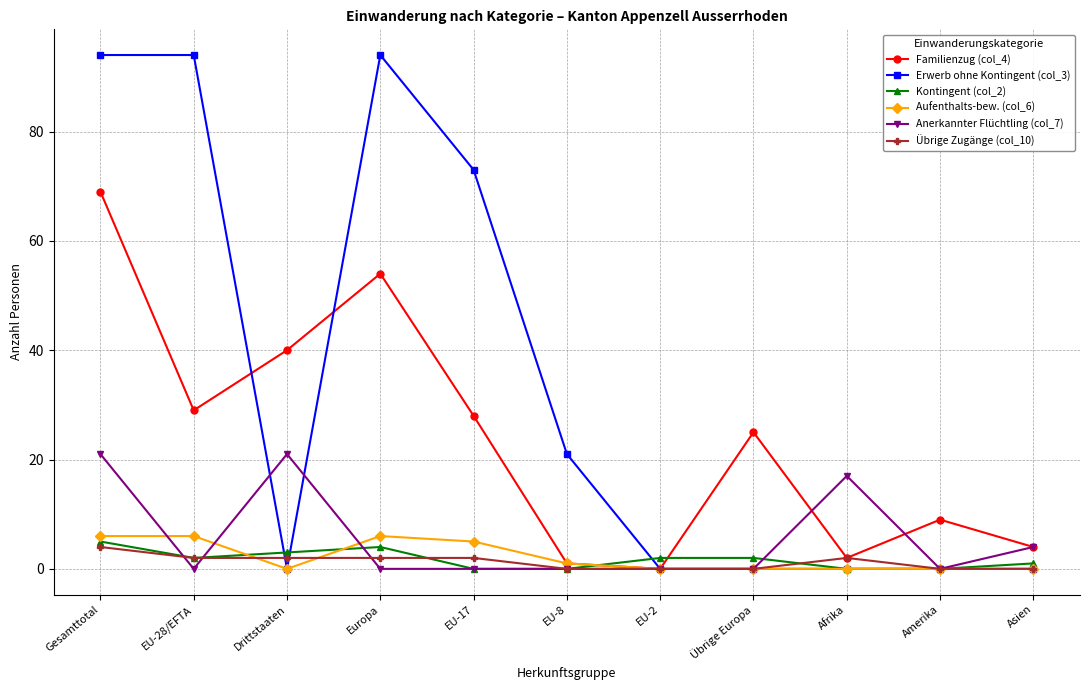

Where is Anerkannter Flüchtling (col_7) nearest to the value 10?

Asien